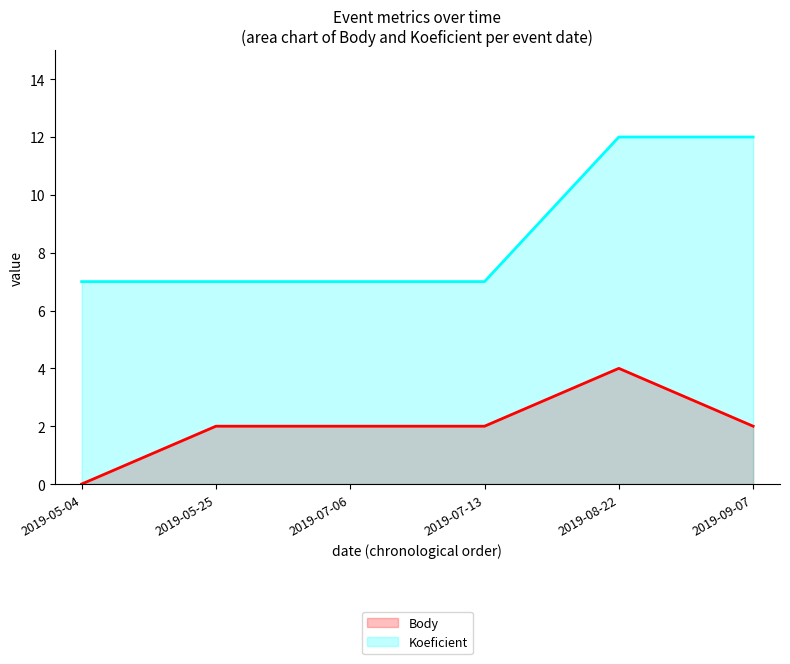

What is the label of the 3rd point from the right?

2019-07-13